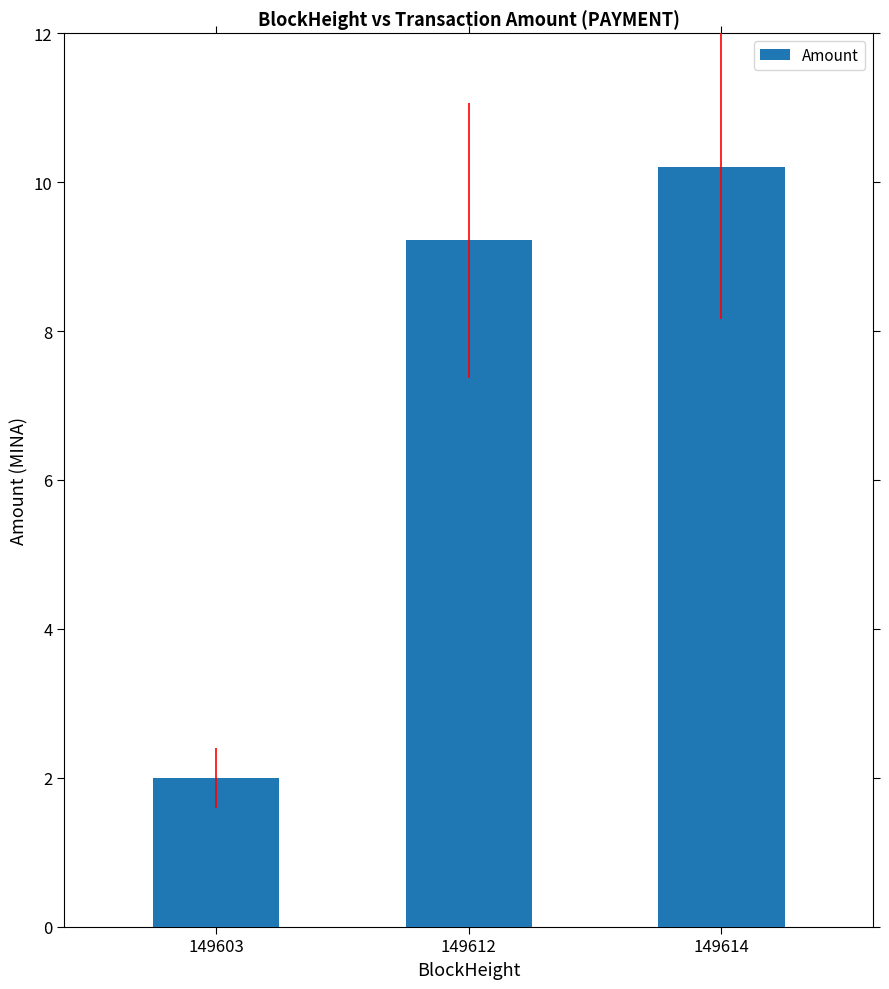

Rank the categories by value from highest to lowest.

149614, 149612, 149603